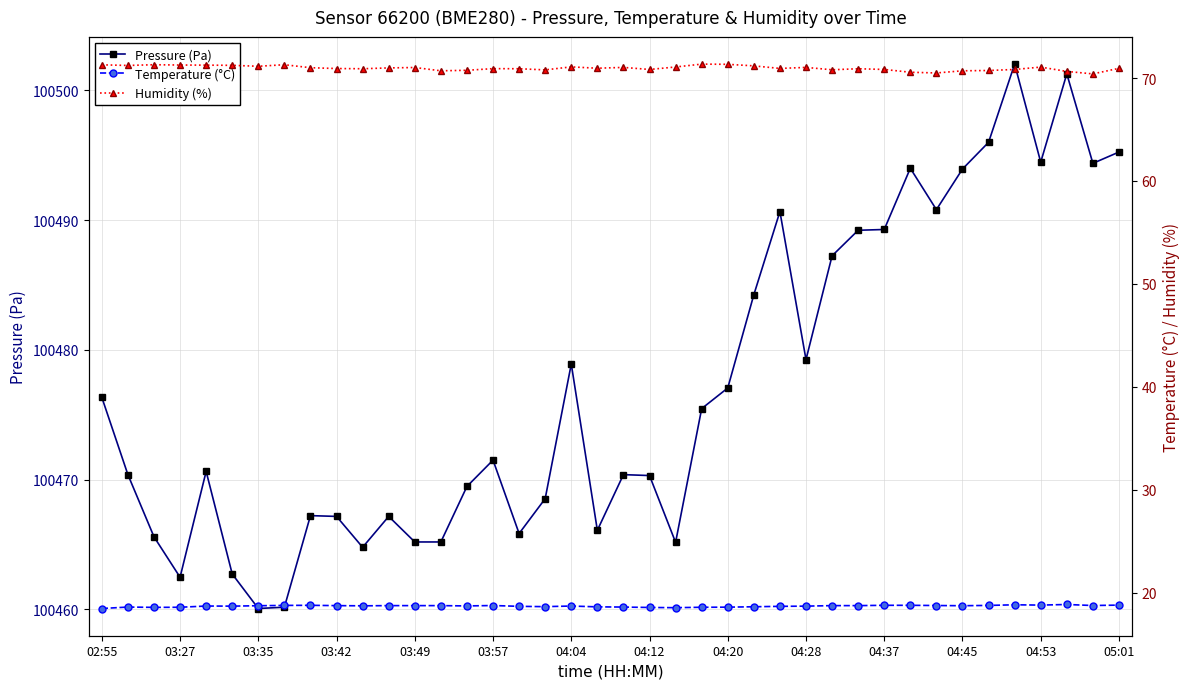

The value of Pressure (Pa) at 04:45 is 61241.2. True or false?

False